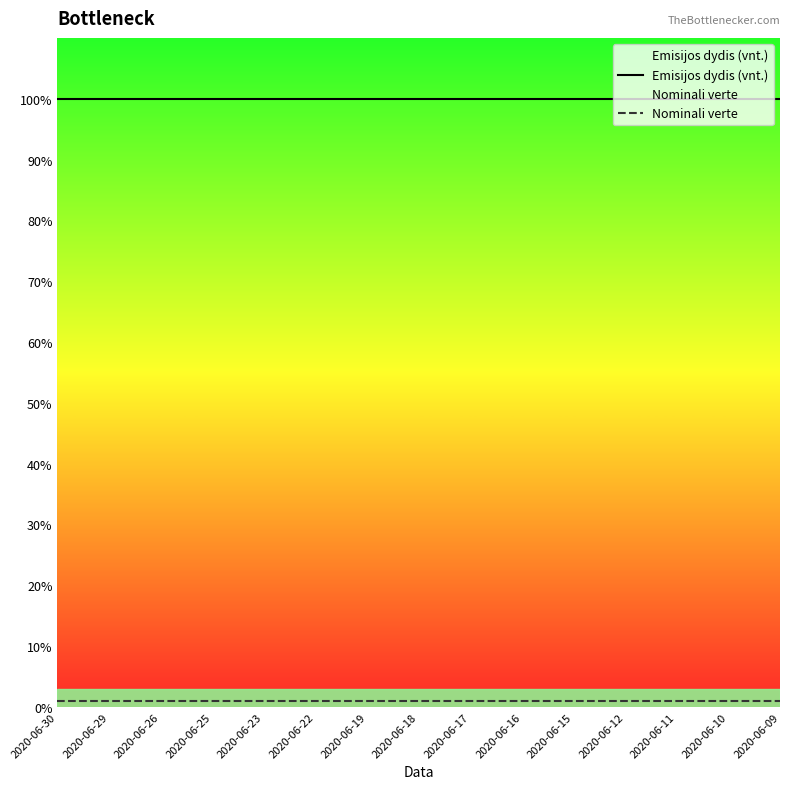

Which category has the lowest value across all series?

2020-06-30